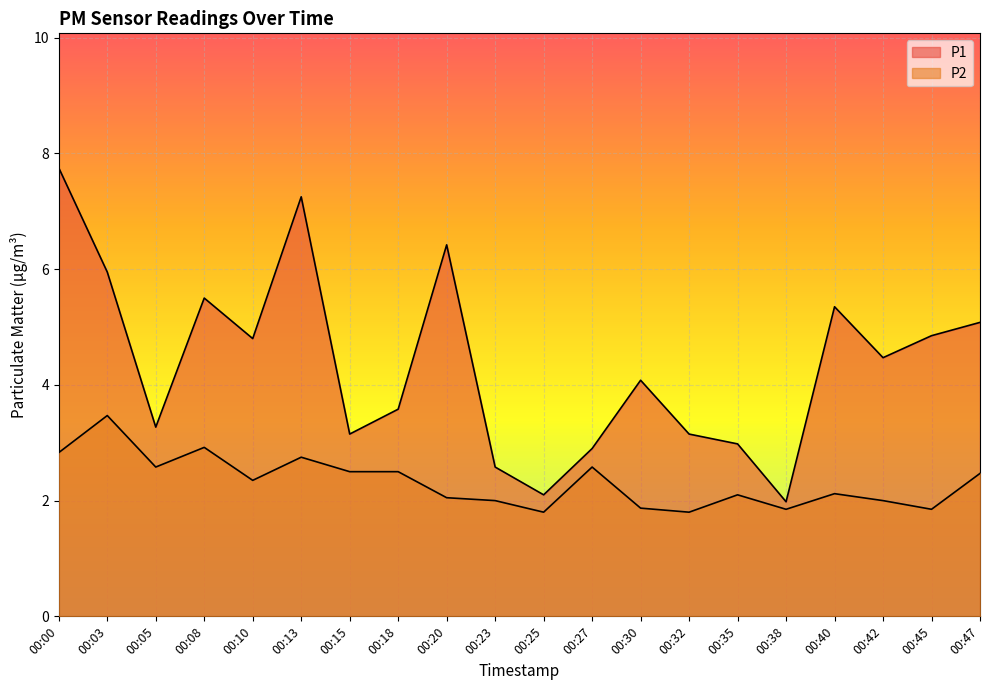

What are all the series names shown in the legend?

P1, P2